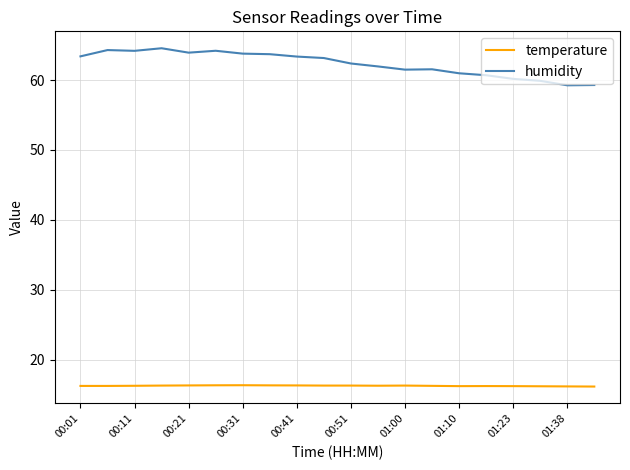

Which series has the largest total across all categories?

humidity